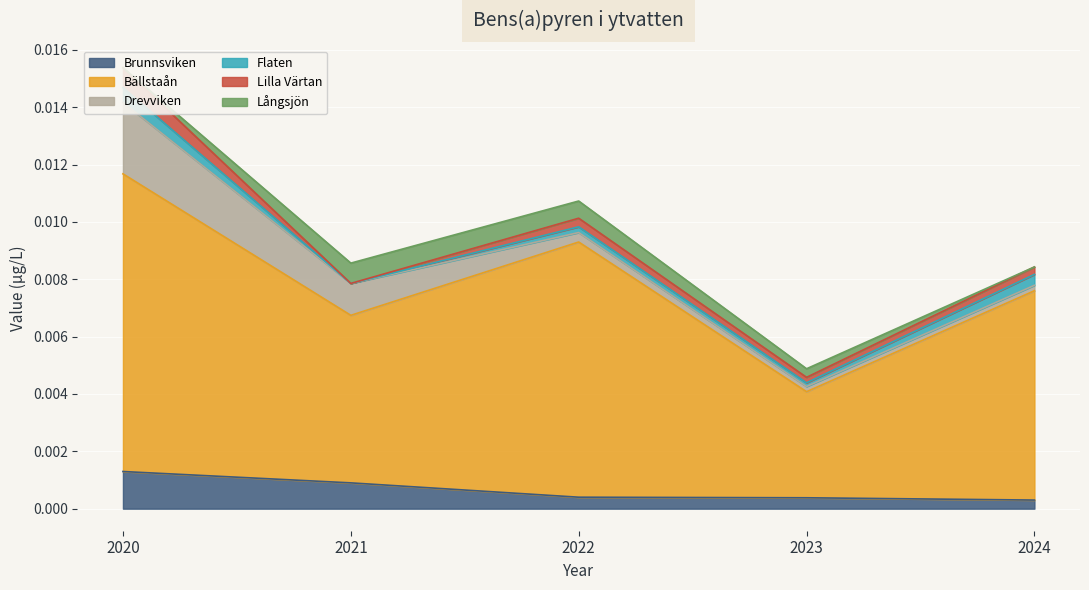

The value of Lilla Värtan at 2021 is -0.0. True or false?

False